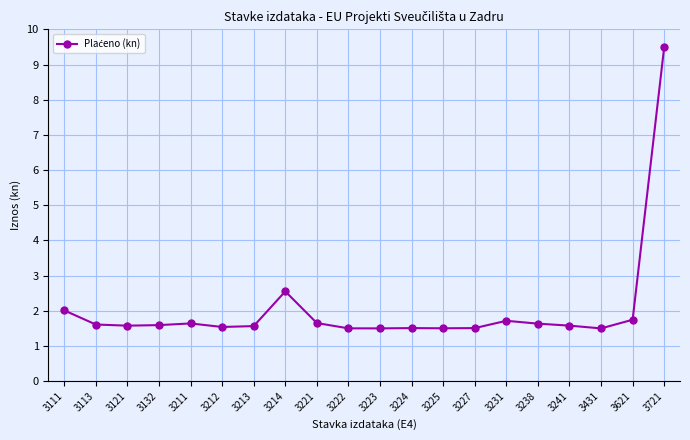

What is the sum of all values?

40.9